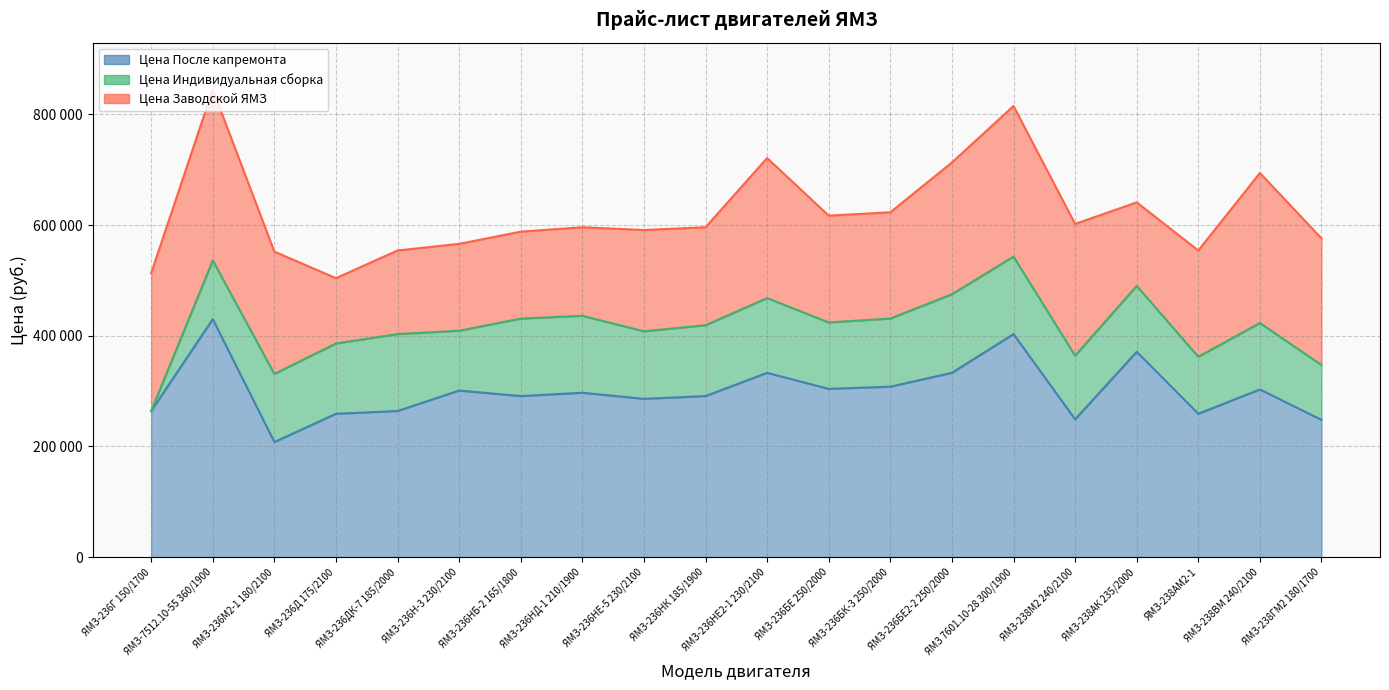

Reading left to right, extract all data points from this chart.

Цена После капремонта: ЯМЗ-236Г 150/1700=264000	ЯМЗ-7512.10-55 360/1900=430000	ЯМЗ-236М2-1 180/2100=208000	ЯМЗ-236Д 175/2100=259000	ЯМЗ-236ДК-7 185/2000=264000	ЯМЗ-236Н-3 230/2100=301000	ЯМЗ-236НБ-2 165/1800=291000	ЯМЗ-236НД-1 210/1900=297000	ЯМЗ-236НЕ-5 230/2100=286000	ЯМЗ-236НК 185/1900=291000	ЯМЗ-236НЕ2-1 230/2100=333000	ЯМЗ-236БЕ 250/2000=304000	ЯМЗ-236БК-3 250/2000=308000	ЯМЗ-236БЕ2-2 250/2000=333000	ЯМЗ 7601.10-28 300/1900=403000	ЯМЗ-238М2 240/2100=249000	ЯМЗ-238АК 235/2000=371000	ЯМЗ-238АМ2-1=259000	ЯМЗ-238ВМ 240/2100=303000	ЯМЗ-238ГМ2 180/1700=248000
Цена Индивидуальная сборка: ЯМЗ-236Г 150/1700=264000	ЯМЗ-7512.10-55 360/1900=536000	ЯМЗ-236М2-1 180/2100=331000	ЯМЗ-236Д 175/2100=386000	ЯМЗ-236ДК-7 185/2000=403000	ЯМЗ-236Н-3 230/2100=409000	ЯМЗ-236НБ-2 165/1800=431000	ЯМЗ-236НД-1 210/1900=436000	ЯМЗ-236НЕ-5 230/2100=408000	ЯМЗ-236НК 185/1900=419000	ЯМЗ-236НЕ2-1 230/2100=468000	ЯМЗ-236БЕ 250/2000=424000	ЯМЗ-236БК-3 250/2000=431000	ЯМЗ-236БЕ2-2 250/2000=475000	ЯМЗ 7601.10-28 300/1900=543000	ЯМЗ-238М2 240/2100=364000	ЯМЗ-238АК 235/2000=490000	ЯМЗ-238АМ2-1=362000	ЯМЗ-238ВМ 240/2100=423000	ЯМЗ-238ГМ2 180/1700=347000
Цена Заводской ЯМЗ: ЯМЗ-236Г 150/1700=513000	ЯМЗ-7512.10-55 360/1900=845000	ЯМЗ-236М2-1 180/2100=552000	ЯМЗ-236Д 175/2100=504000	ЯМЗ-236ДК-7 185/2000=554000	ЯМЗ-236Н-3 230/2100=566000	ЯМЗ-236НБ-2 165/1800=588000	ЯМЗ-236НД-1 210/1900=596000	ЯМЗ-236НЕ-5 230/2100=591000	ЯМЗ-236НК 185/1900=596000	ЯМЗ-236НЕ2-1 230/2100=721000	ЯМЗ-236БЕ 250/2000=617000	ЯМЗ-236БК-3 250/2000=623000	ЯМЗ-236БЕ2-2 250/2000=713000	ЯМЗ 7601.10-28 300/1900=815000	ЯМЗ-238М2 240/2100=602000	ЯМЗ-238АК 235/2000=641000	ЯМЗ-238АМ2-1=554000	ЯМЗ-238ВМ 240/2100=694000	ЯМЗ-238ГМ2 180/1700=576000